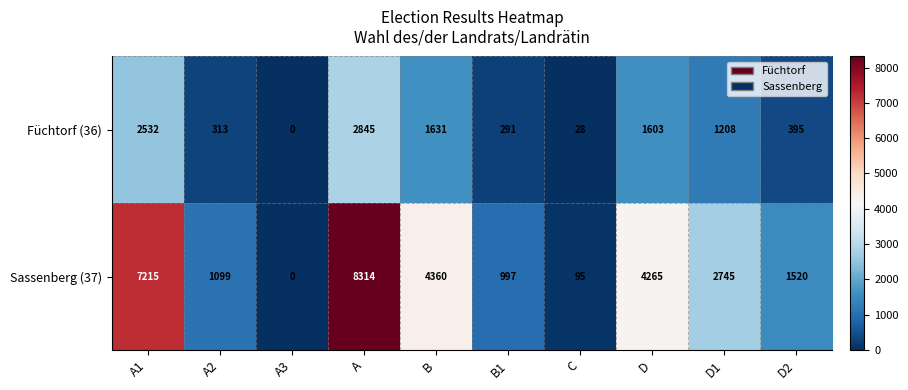

Reading left to right, extract all data points from this chart.

Füchtorf (36): A1=2532	A2=313	A3=0	A=2845	B=1631	B1=291	C=28	D=1603	D1=1208	D2=395
Sassenberg (37): A1=7215	A2=1099	A3=0	A=8314	B=4360	B1=997	C=95	D=4265	D1=2745	D2=1520